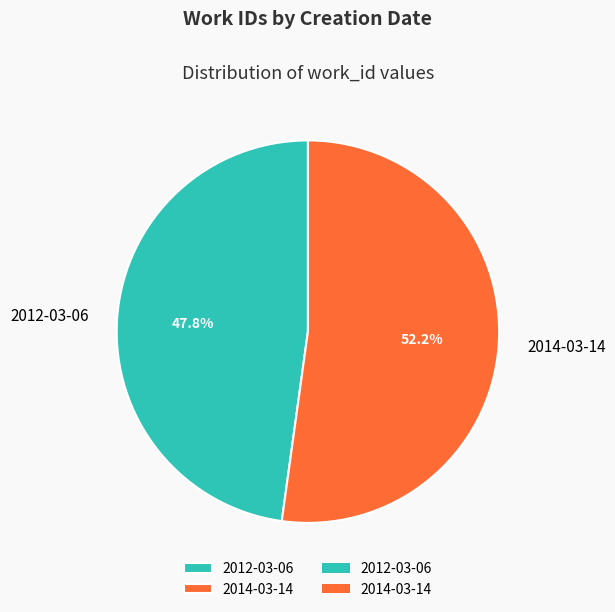

What is the smallest slice in the pie chart?

2012-03-06